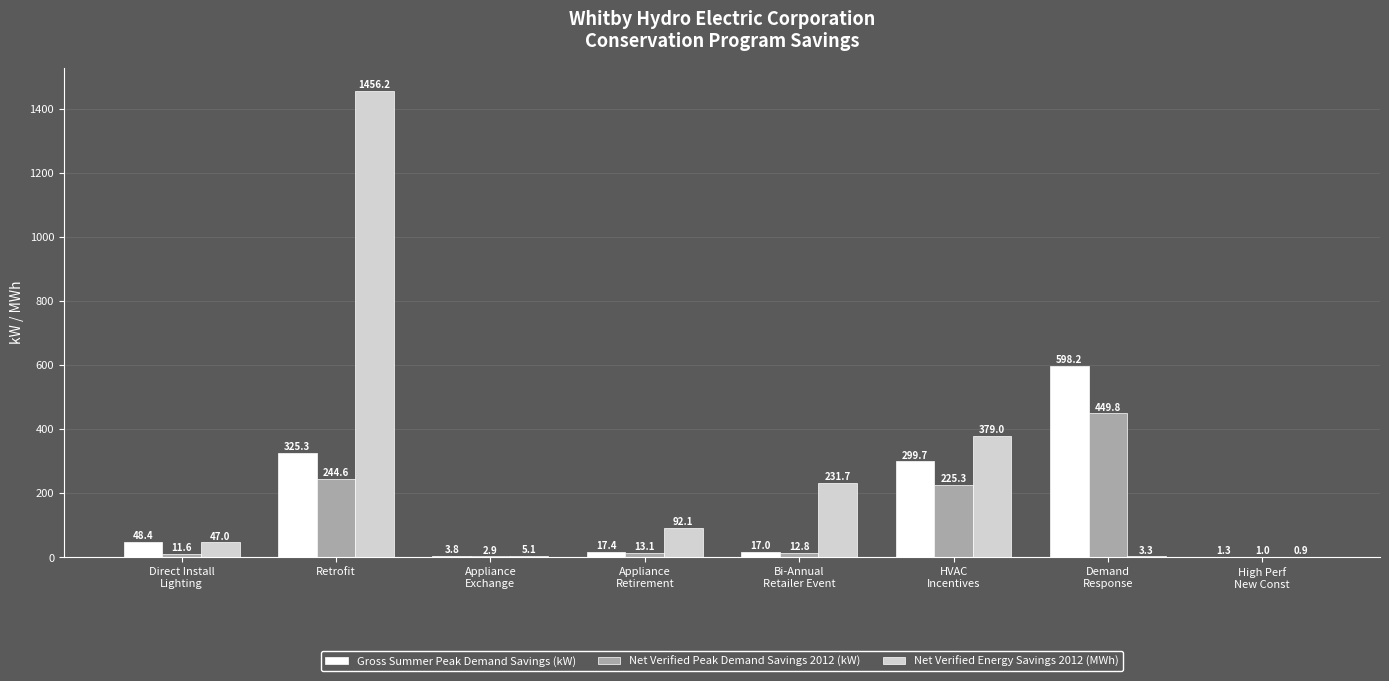

Are the bars grouped side by side (vs. stacked)?

Yes